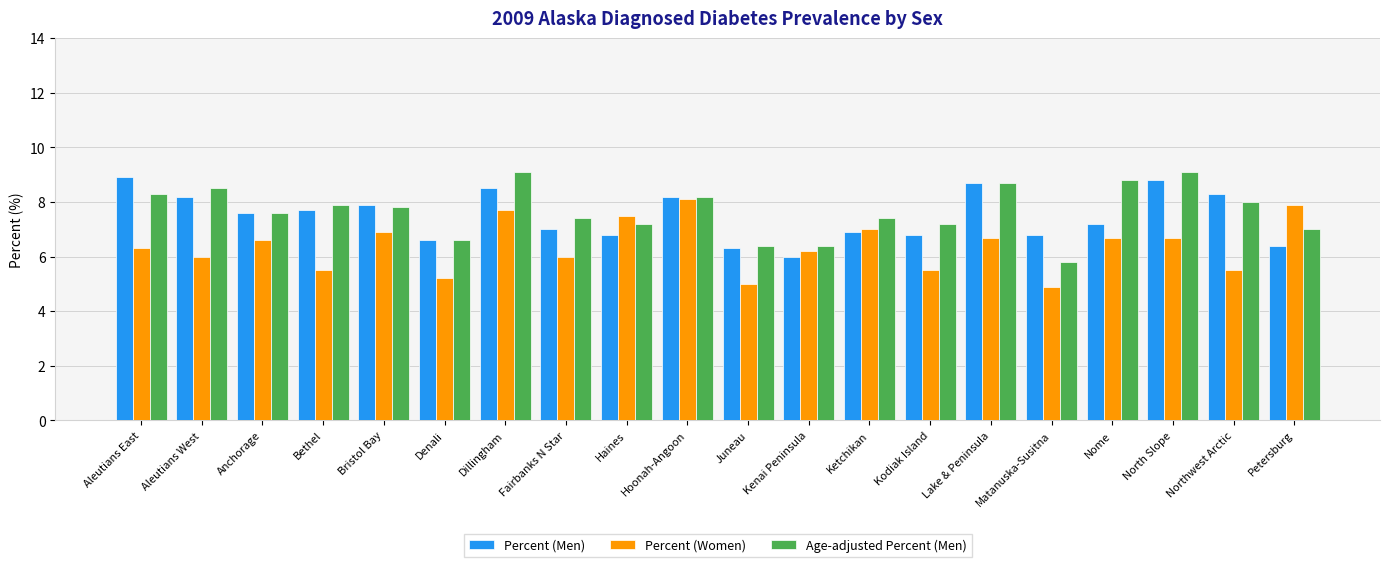

Reading left to right, list all the values displayed in this chart.

Percent (Men): Aleutians East=8.9	Aleutians West=8.2	Anchorage=7.6	Bethel=7.7	Bristol Bay=7.9	Denali=6.6	Dillingham=8.5	Fairbanks N Star=7.0	Haines=6.8	Hoonah-Angoon=8.2	Juneau=6.3	Kenai Peninsula=6.0	Ketchikan=6.9	Kodiak Island=6.8	Lake & Peninsula=8.7	Matanuska-Susitna=6.8	Nome=7.2	North Slope=8.8	Northwest Arctic=8.3	Petersburg=6.4
Percent (Women): Aleutians East=6.3	Aleutians West=6.0	Anchorage=6.6	Bethel=5.5	Bristol Bay=6.9	Denali=5.2	Dillingham=7.7	Fairbanks N Star=6.0	Haines=7.5	Hoonah-Angoon=8.1	Juneau=5.0	Kenai Peninsula=6.2	Ketchikan=7.0	Kodiak Island=5.5	Lake & Peninsula=6.7	Matanuska-Susitna=4.9	Nome=6.7	North Slope=6.7	Northwest Arctic=5.5	Petersburg=7.9
Age-adjusted Percent (Men): Aleutians East=8.3	Aleutians West=8.5	Anchorage=7.6	Bethel=7.9	Bristol Bay=7.8	Denali=6.6	Dillingham=9.1	Fairbanks N Star=7.4	Haines=7.2	Hoonah-Angoon=8.2	Juneau=6.4	Kenai Peninsula=6.4	Ketchikan=7.4	Kodiak Island=7.2	Lake & Peninsula=8.7	Matanuska-Susitna=5.8	Nome=8.8	North Slope=9.1	Northwest Arctic=8.0	Petersburg=7.0